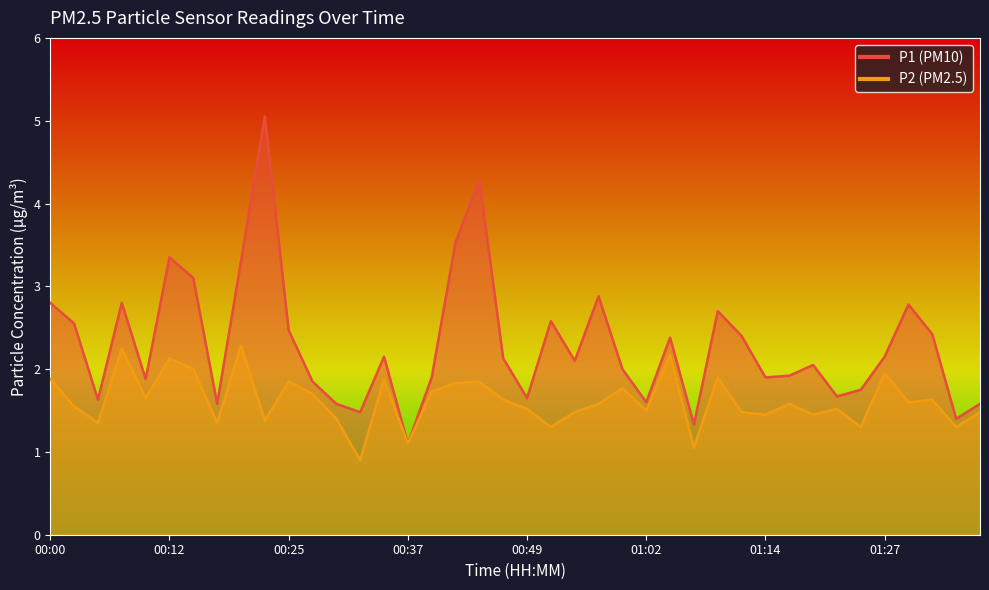

Reading left to right, transcribe all the data shown in this chart.

P1: 00:00=2.8	00:02=2.5	00:05=1.6	00:07=2.8	00:10=1.9	00:12=3.4	00:15=3.1	00:17=1.6	00:20=3.3	00:22=5.0	00:25=2.5	00:27=1.9	00:30=1.6	00:32=1.5	00:35=2.1	00:37=1.1	00:40=1.9	00:42=3.5	00:44=4.3	00:47=2.1	00:49=1.6	00:52=2.6	00:54=2.1	00:57=2.9	00:59=2.0	01:02=1.6	01:04=2.4	01:07=1.3	01:09=2.7	01:12=2.4	01:14=1.9	01:17=1.9	01:19=2.0	01:22=1.7	01:24=1.8	01:27=2.1	01:29=2.8	01:32=2.4	01:34=1.4	01:37=1.6
P2: 00:00=1.9	00:02=1.6	00:05=1.4	00:07=2.2	00:10=1.6	00:12=2.1	00:15=2.0	00:17=1.4	00:20=2.3	00:22=1.4	00:25=1.9	00:27=1.7	00:30=1.4	00:32=0.9	00:35=1.9	00:37=1.1	00:40=1.7	00:42=1.8	00:44=1.9	00:47=1.6	00:49=1.5	00:52=1.3	00:54=1.5	00:57=1.6	00:59=1.8	01:02=1.5	01:04=2.2	01:07=1.1	01:09=1.9	01:12=1.5	01:14=1.4	01:17=1.6	01:19=1.4	01:22=1.5	01:24=1.3	01:27=1.9	01:29=1.6	01:32=1.6	01:34=1.3	01:37=1.5